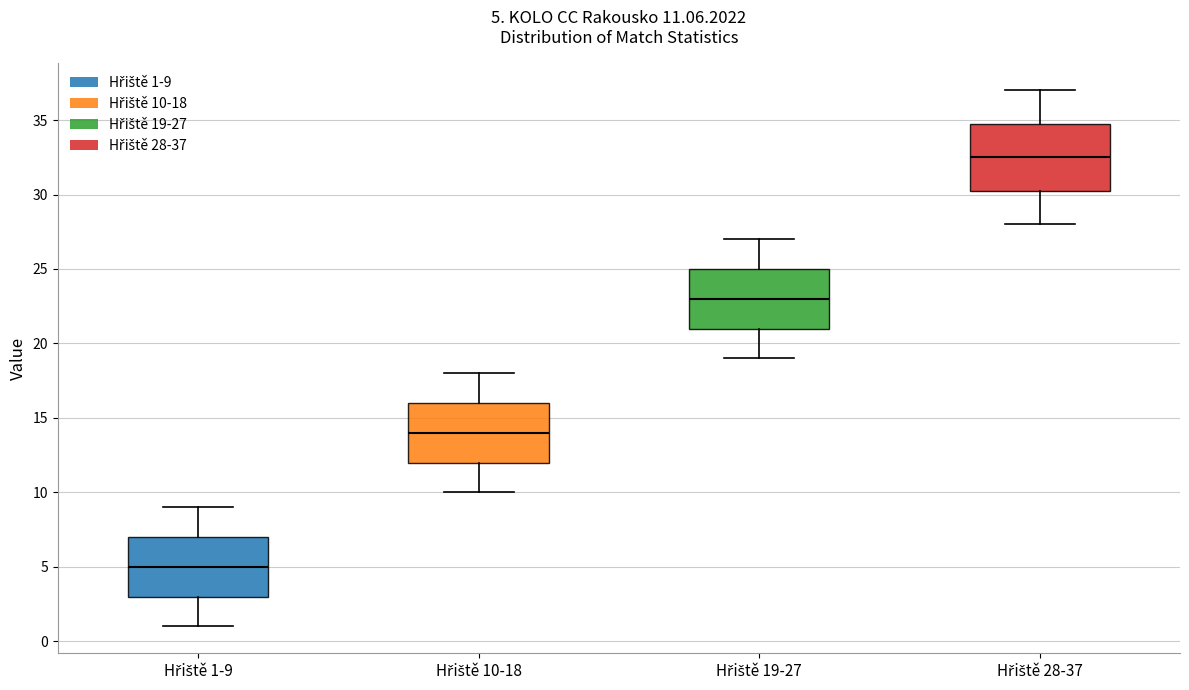

Comparing the boxes themselves (not the whiskers), which one is the tallest?

Hřiště 28-37